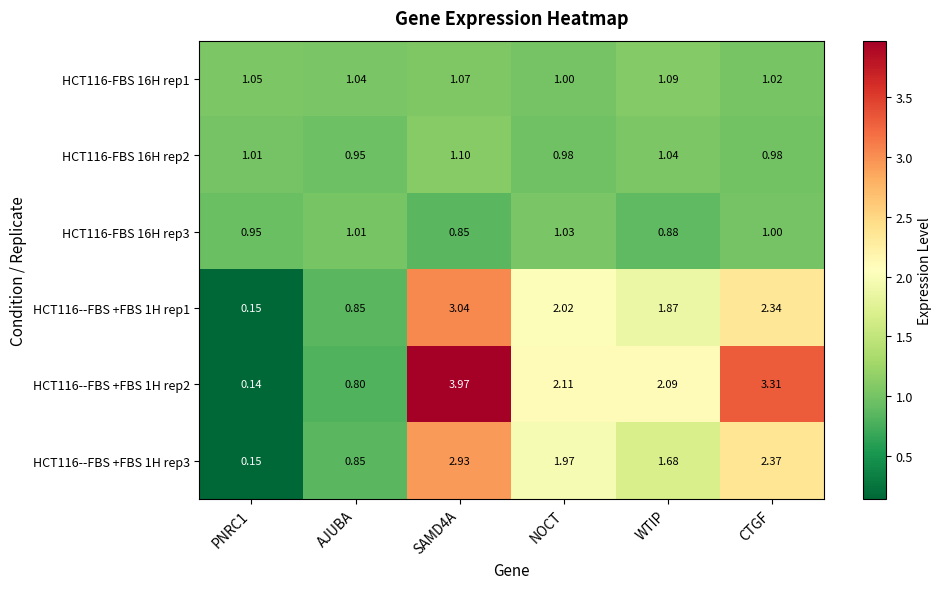

At which label does HCT116-FBS 16H rep1 reach its peak?

WTIP